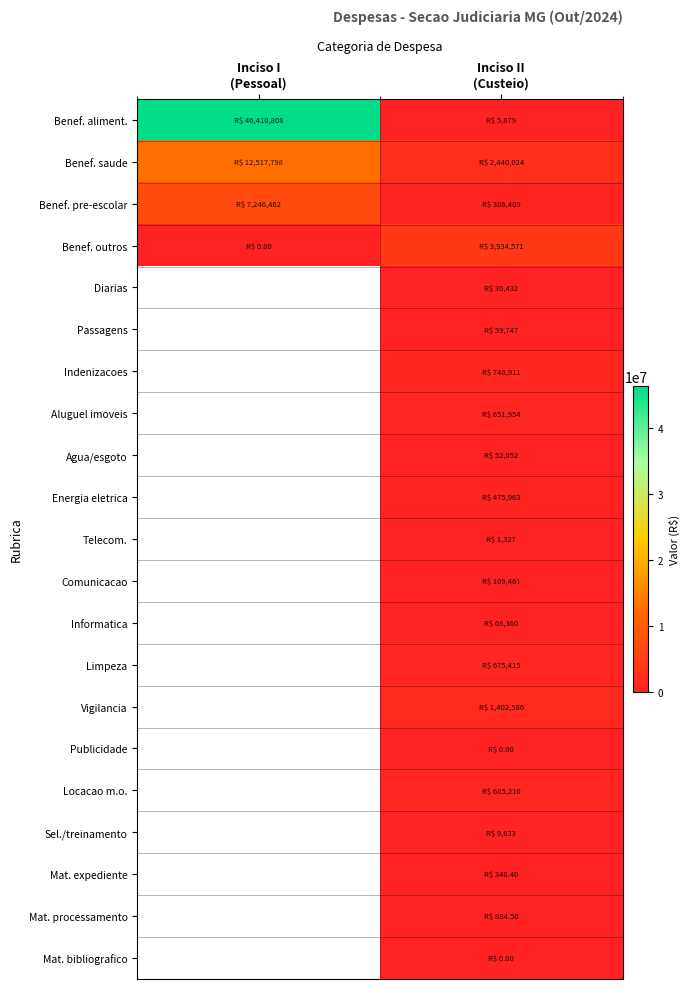

Which series has the widest spread of values?

Benef. aliment.